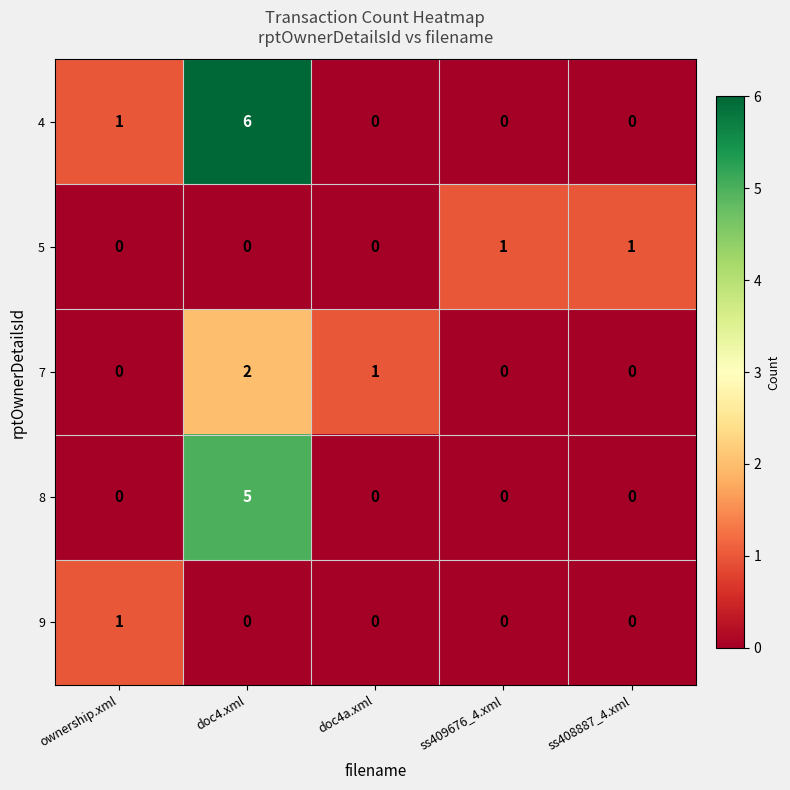

How many distinct data groups are displayed?

5